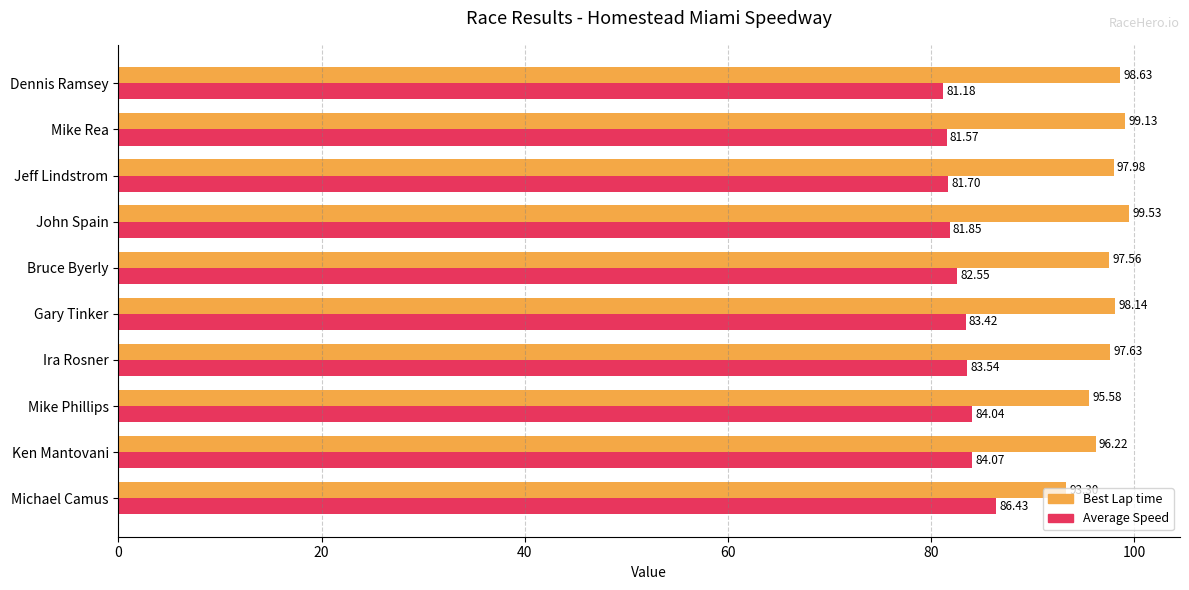

List the series in order of their peak value, highest first.

Best Lap time, Average Speed